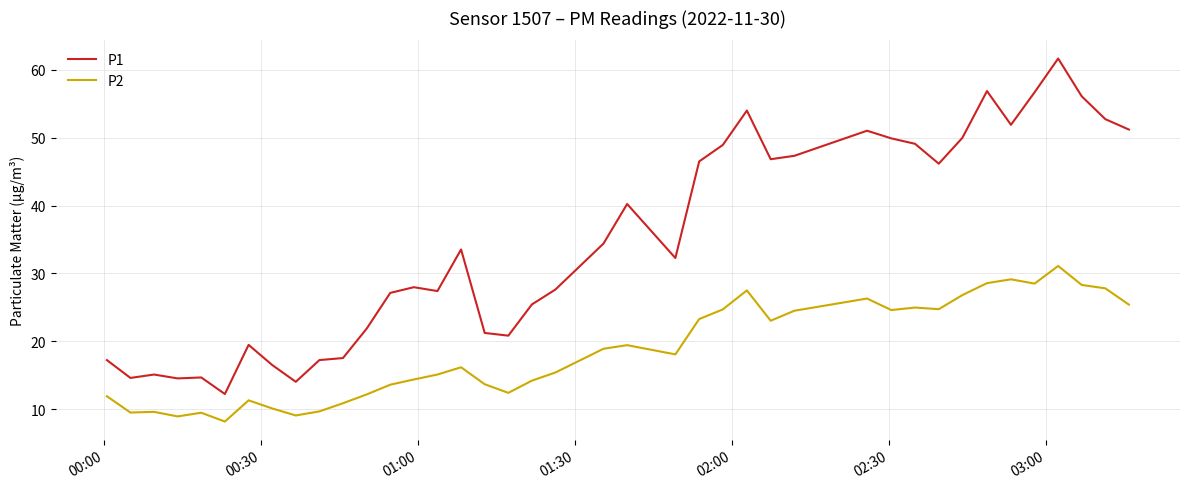

What is the difference between the maximum and minimum values in the P1 series?

49.4